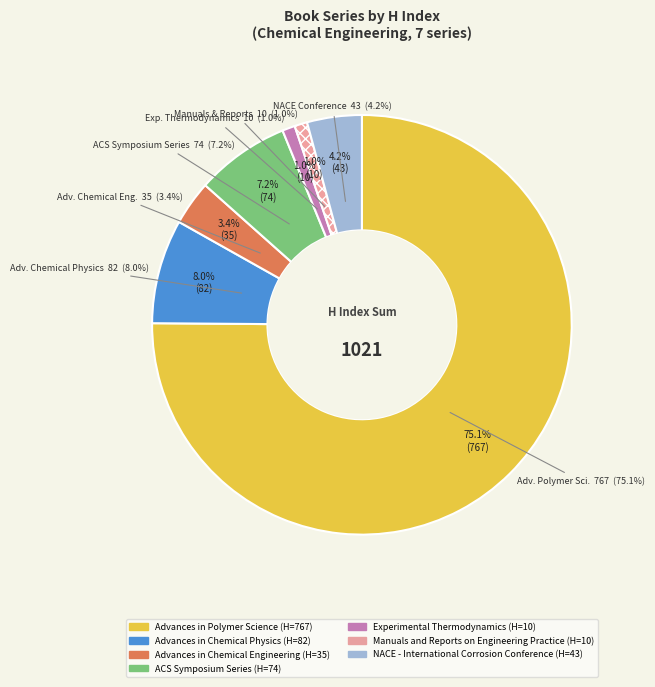

To the nearest percent, what is the difference between the Advances in Chemical Engineering and Advances in Polymer Science slice percentages?

72%